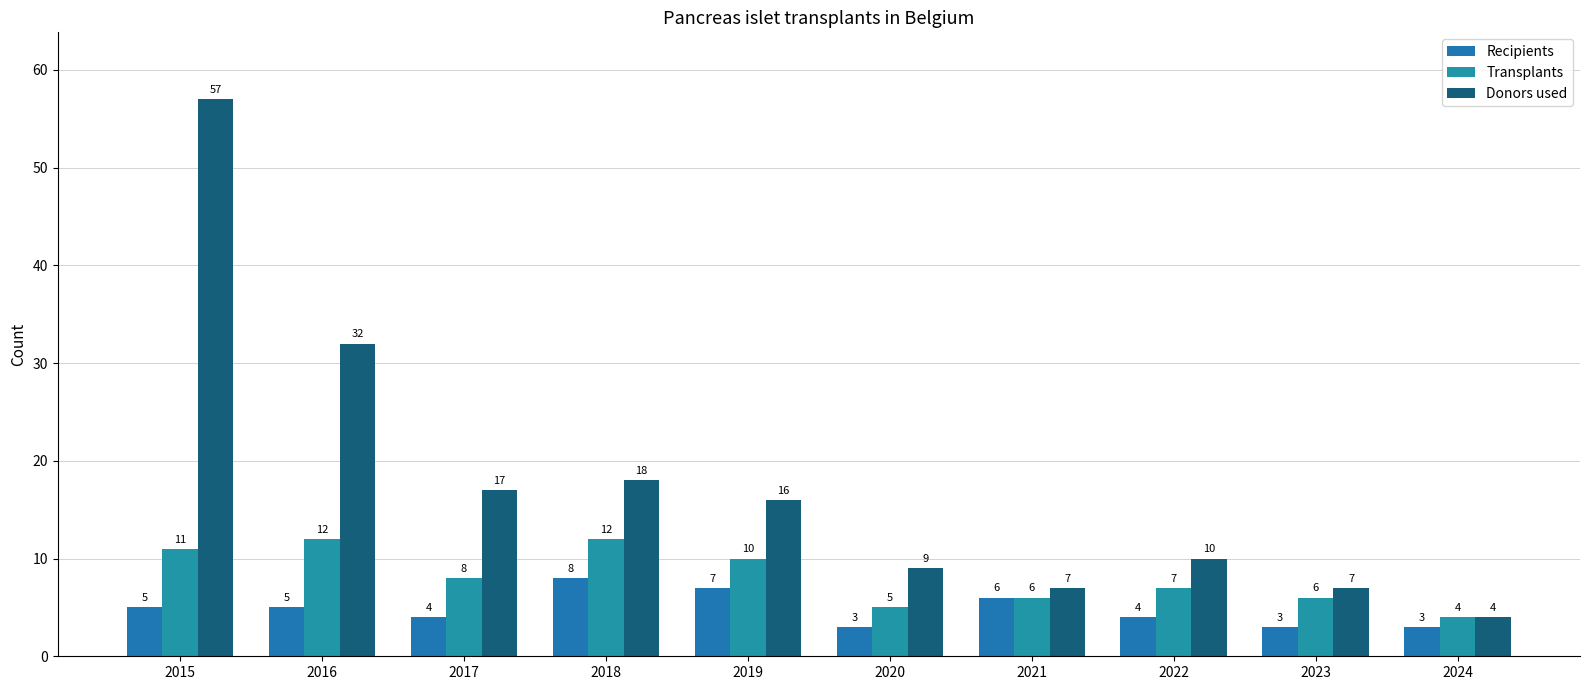

Between 2024 and 2022, which is larger?

2022